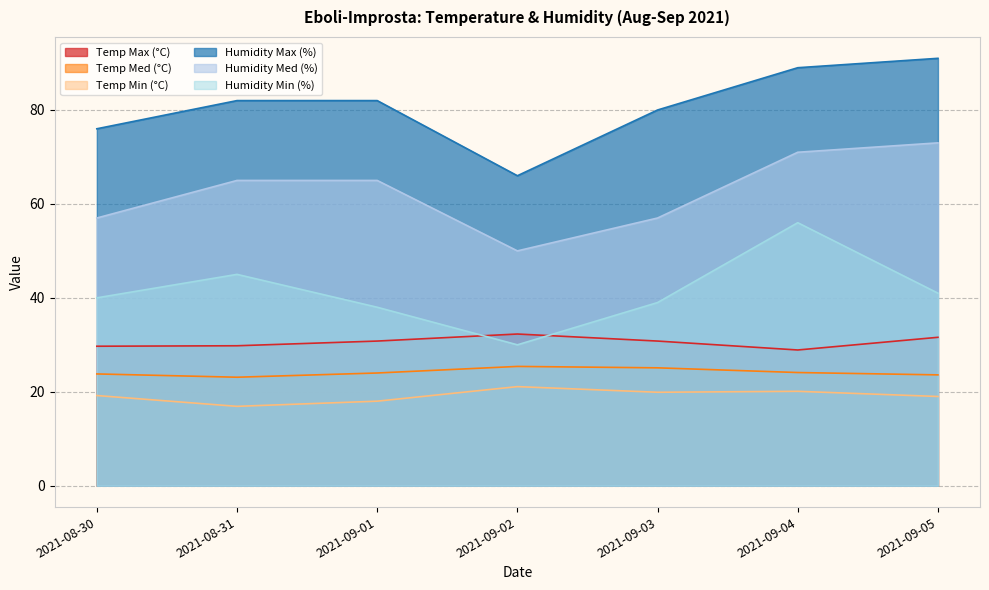

At which label does Temp Max (°C) first exceed 30?

2021-09-01